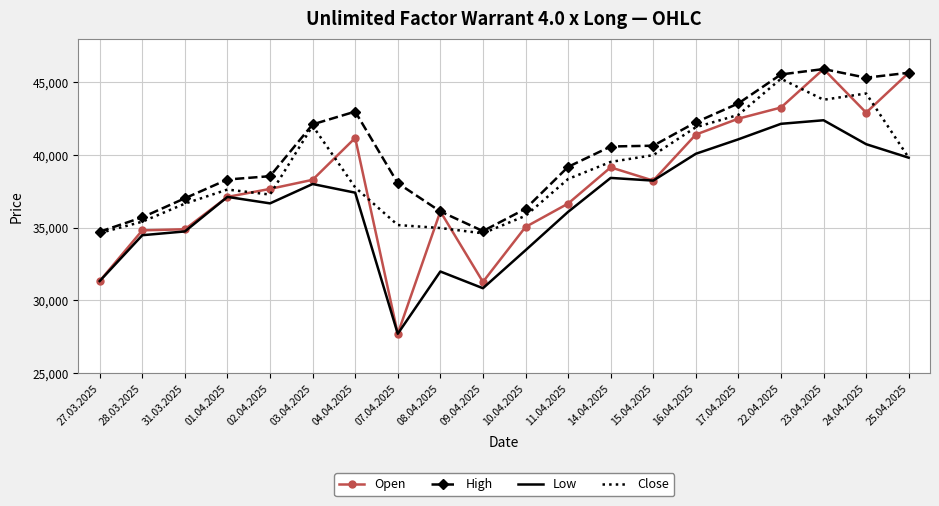

List the series in order of their overall mean, highest first.

High, Close, Open, Low